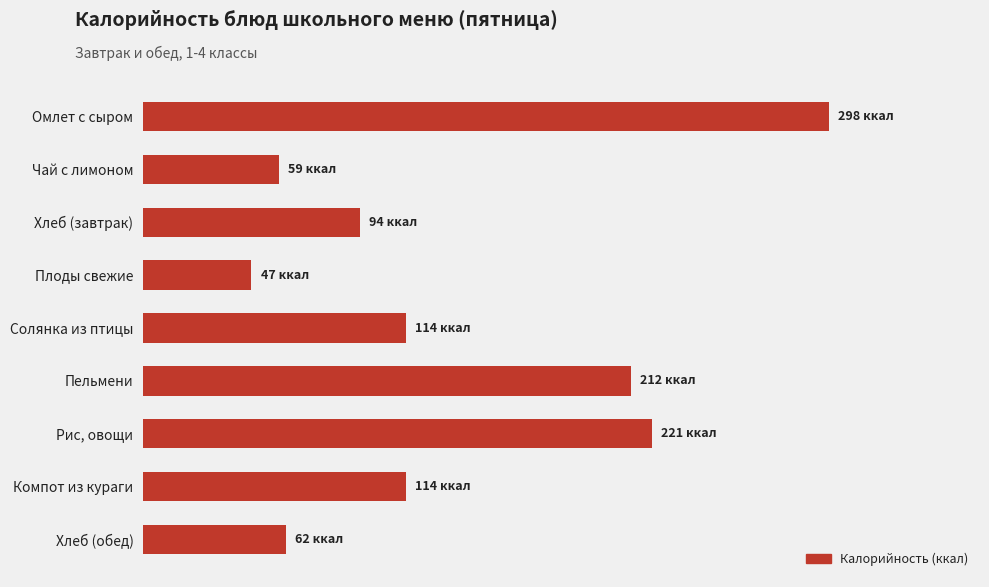

Are the bars horizontal?

Yes